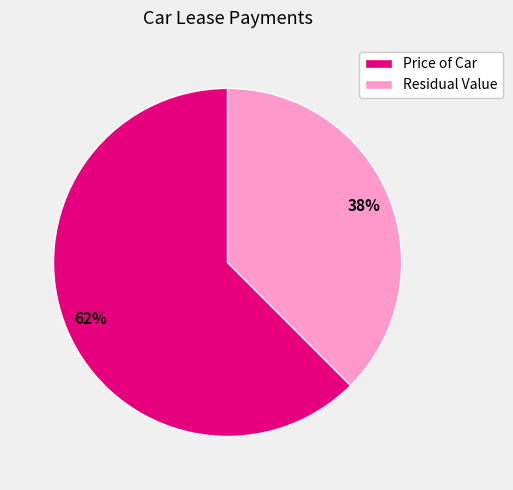

Is there any slice that represents more than half of the pie?

Yes